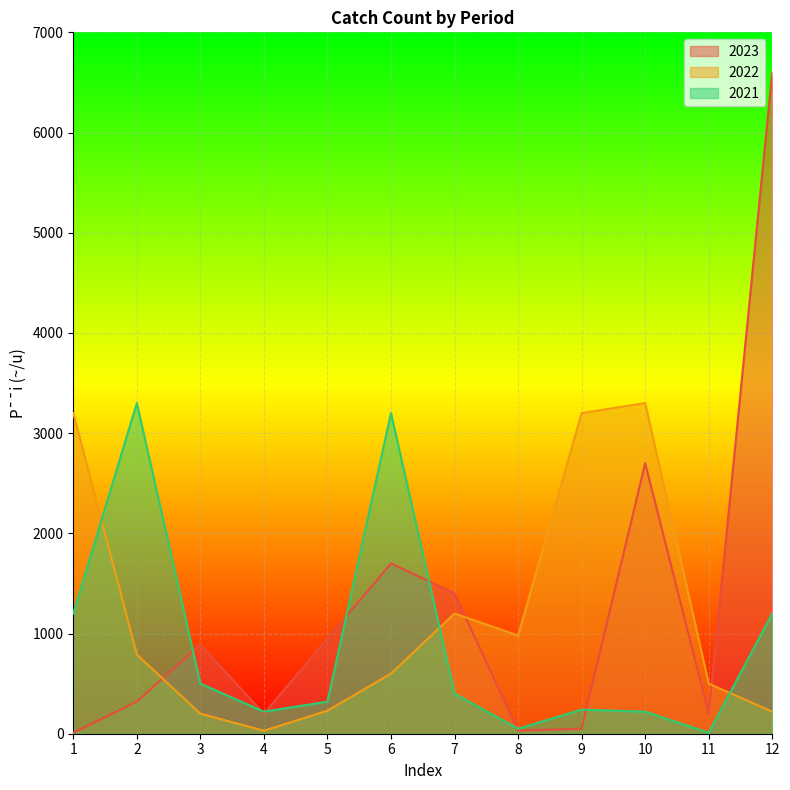

What is the maximum value shown in the chart?

6600